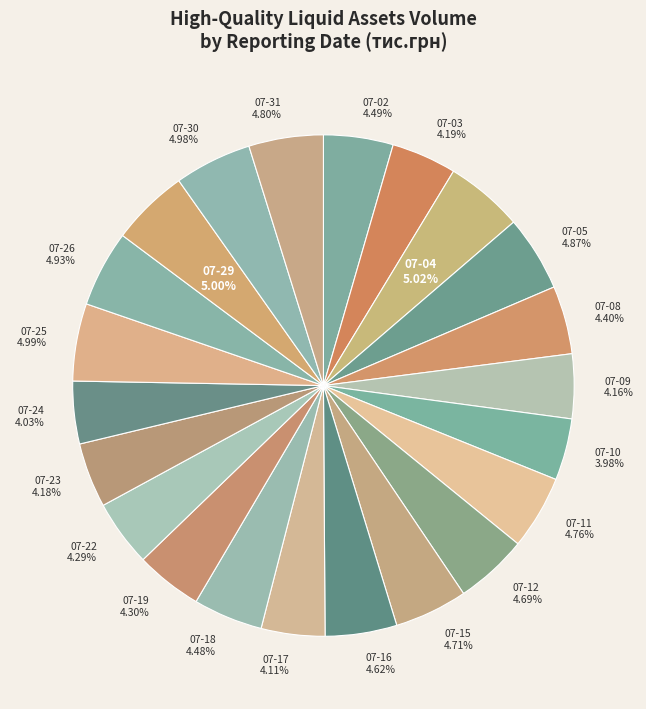

Is there any slice that represents more than half of the pie?

No